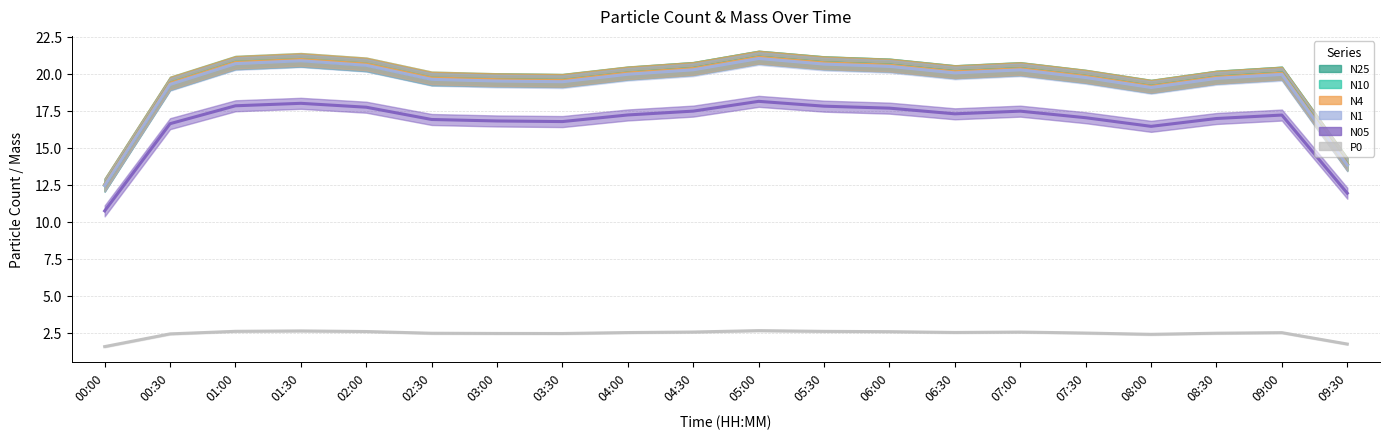

What are all the series names shown in the legend?

N25, N10, N4, N1, N05, P0